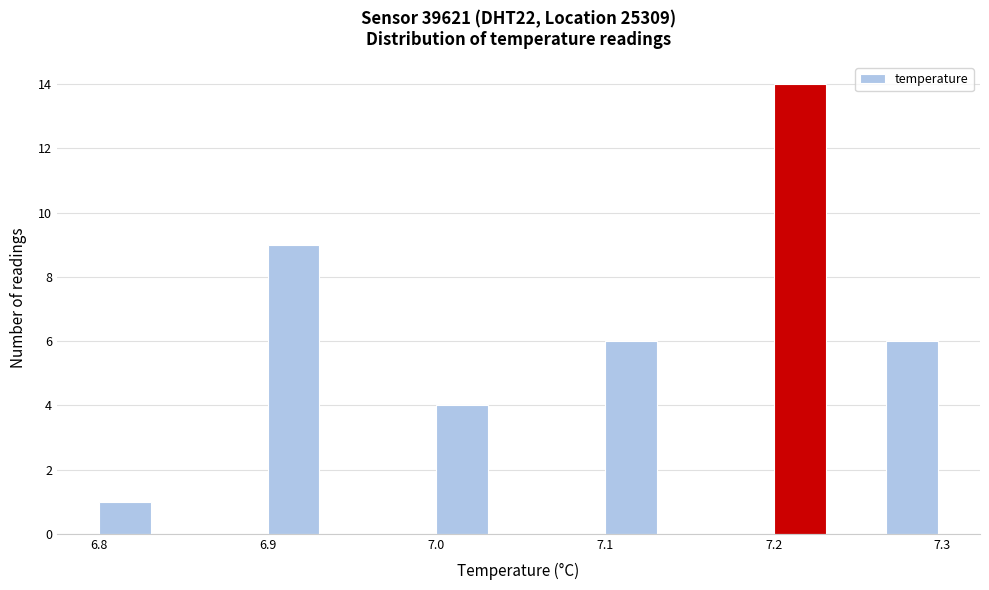

Around what value on the x-axis is the tallest bar? Give the approximate position of its centre, as read against the axis.

7.22